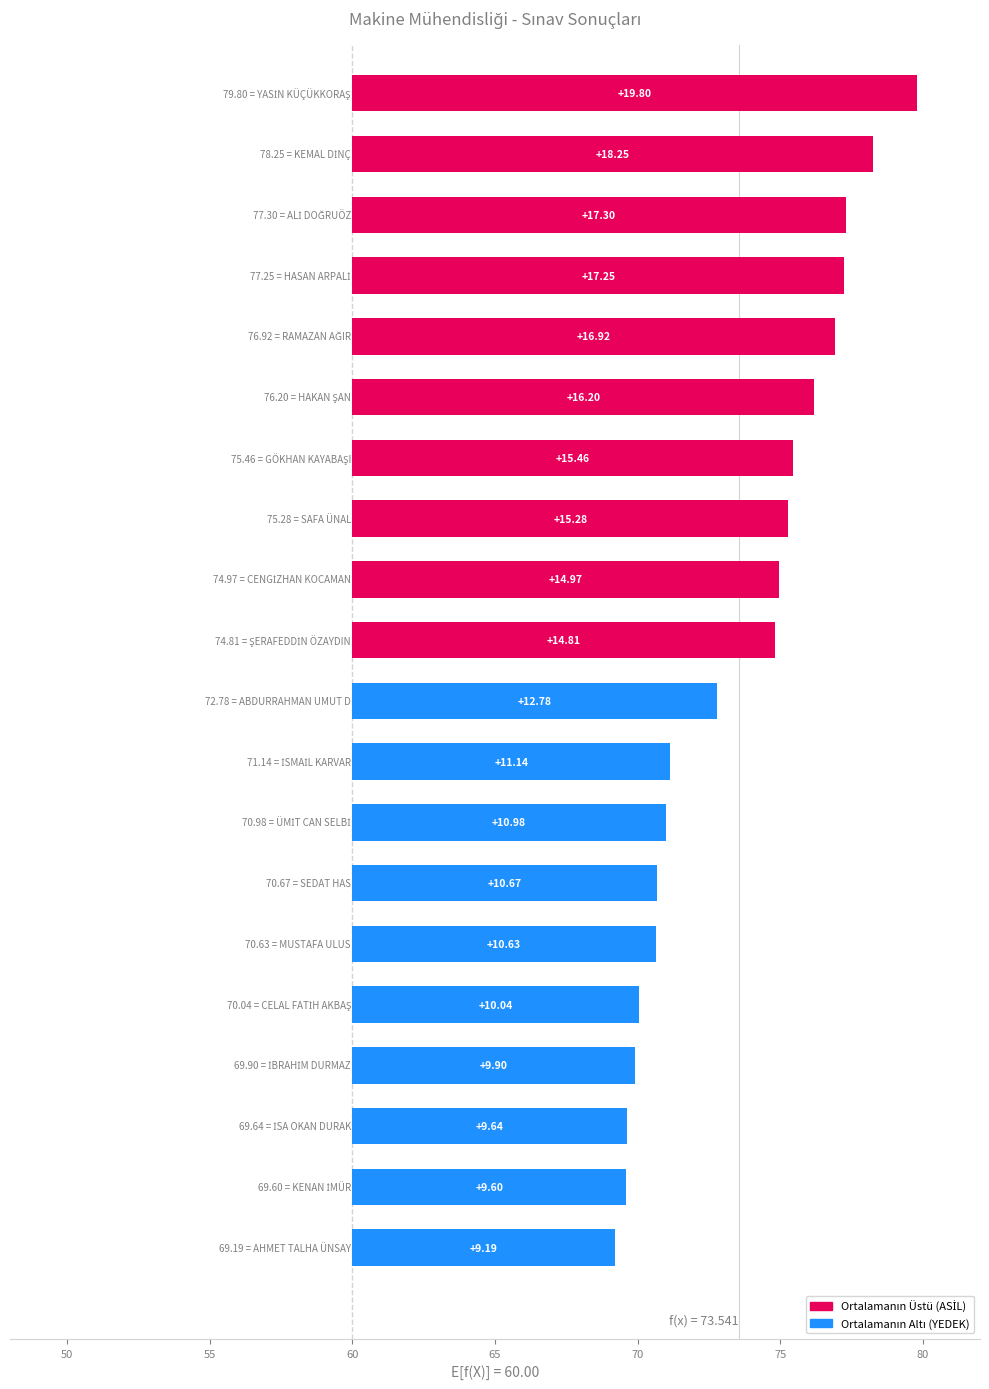

Are the bars horizontal?

Yes